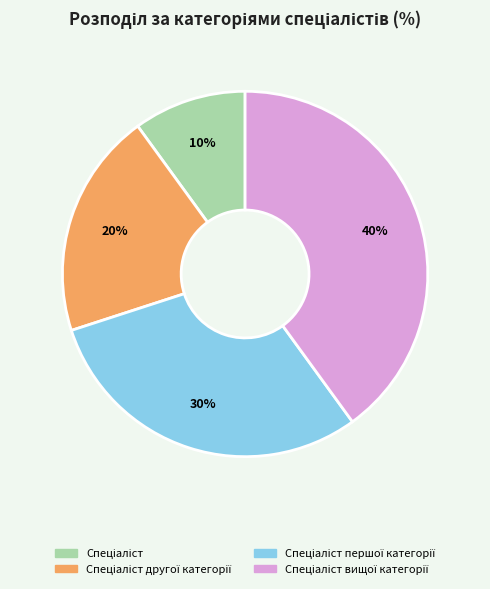

To the nearest percent, what is the average slice percentage?

25%